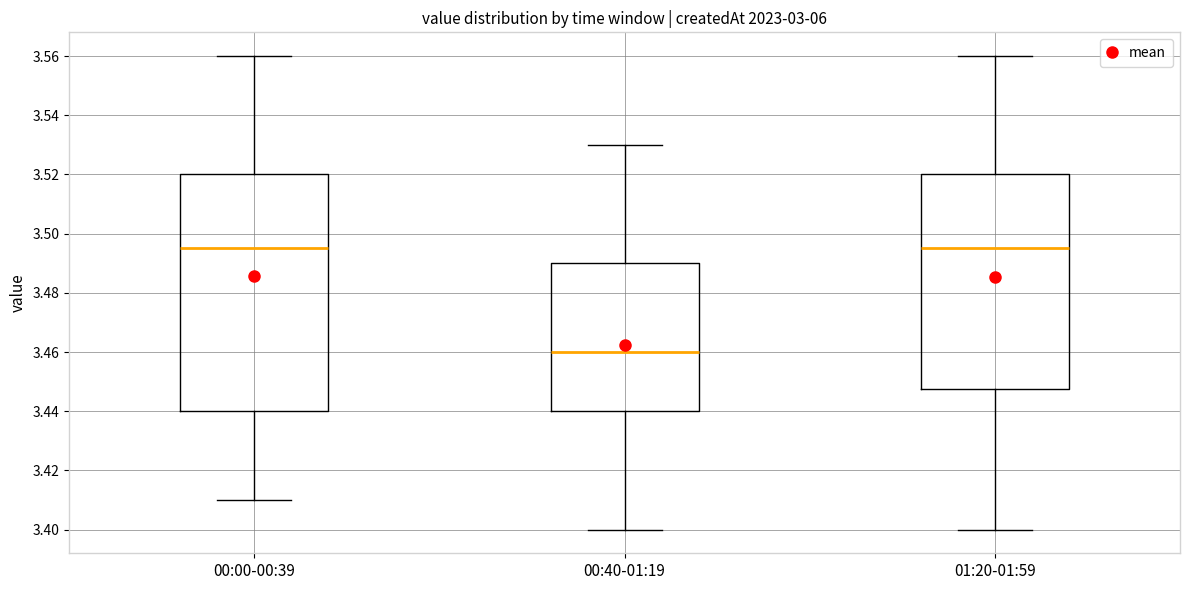

Where does the median line of the box for 00:40-01:19 sit on the y-axis? The values are not printed on the chart, so give them approximately, as read against the axis.

3.460